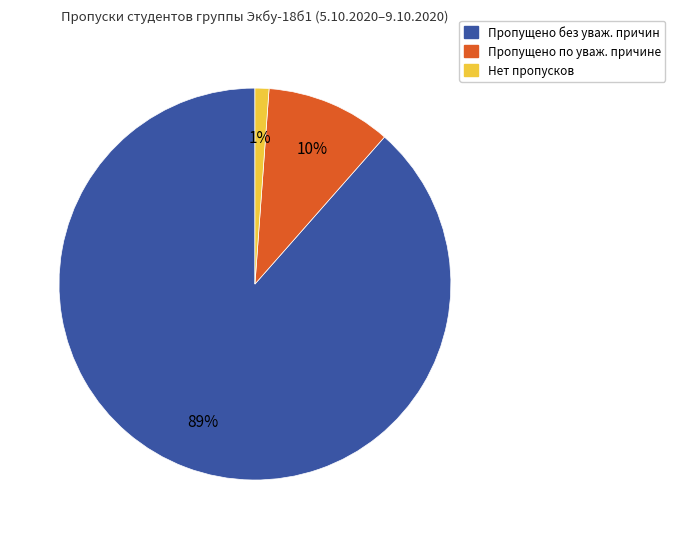

To the nearest percent, what is the average slice percentage?

33%